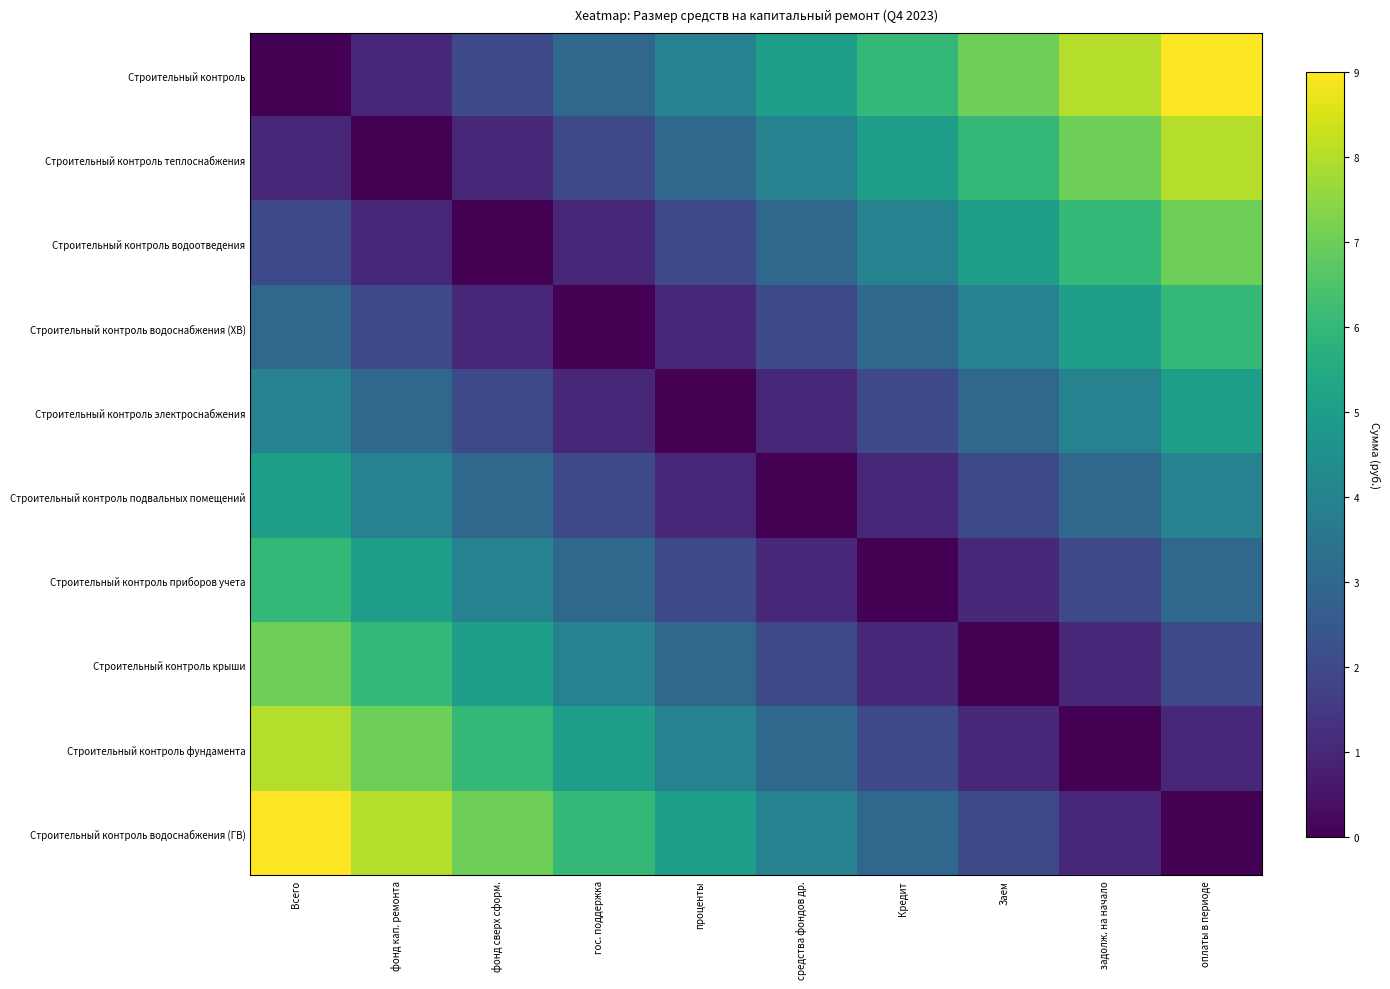

What is the total value across all series at проценты?

25